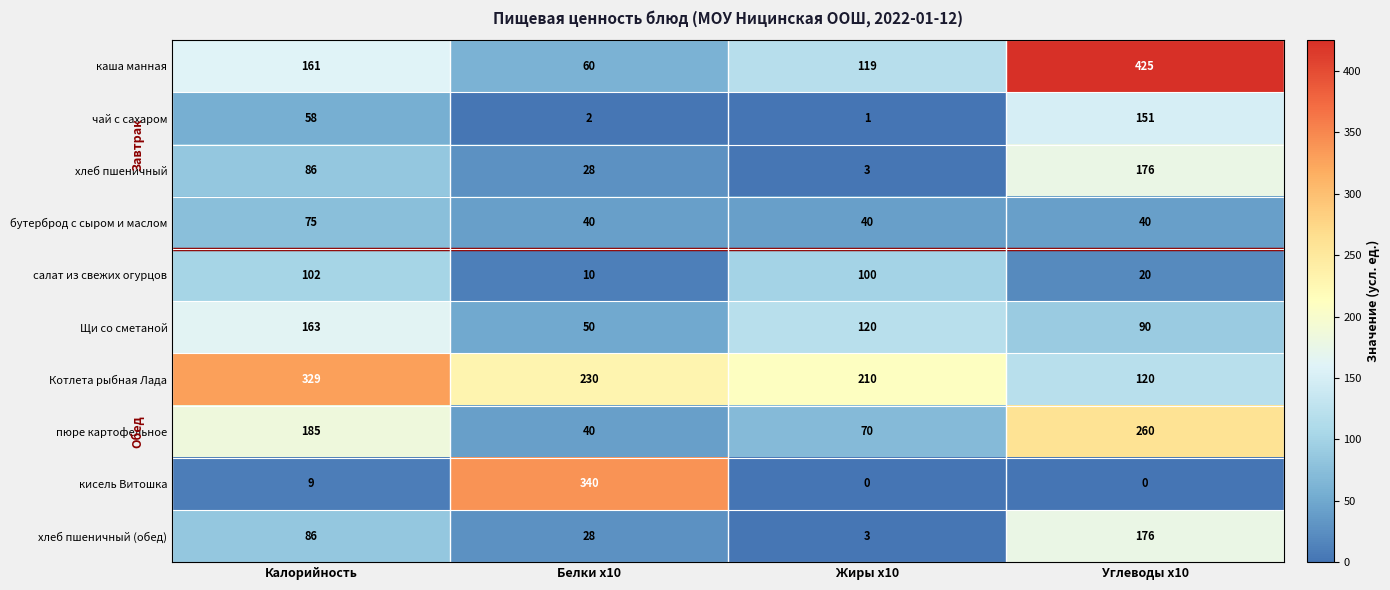

List the labels in order of Котлета рыбная Лада value, largest first.

Калорийность, Белки x10, Жиры x10, Углеводы x10